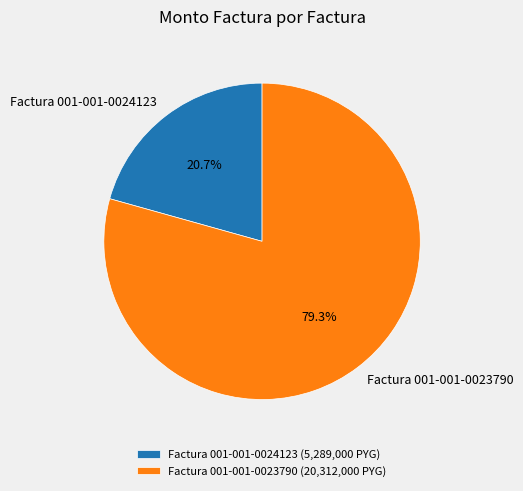

To the nearest percent, what is the difference between the Factura 001-001-0023790 and Factura 001-001-0024123 slice percentages?

59%